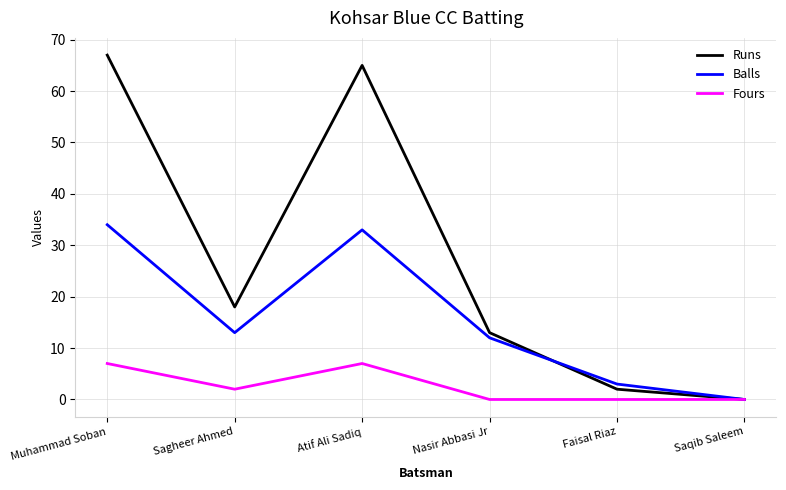

What position from the right is Muhammad Soban?

6